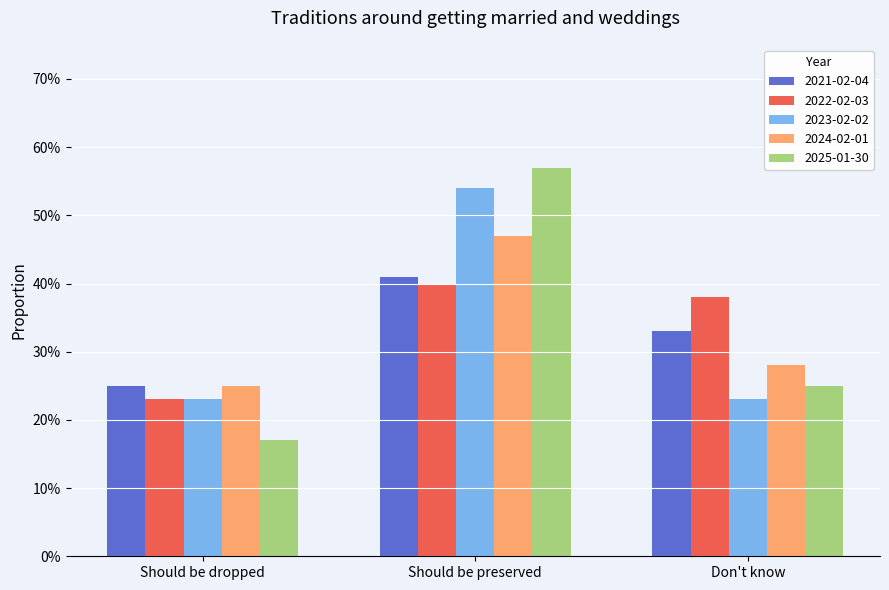

The value of 2022-02-03 at Should be dropped is 0.1. True or false?

False